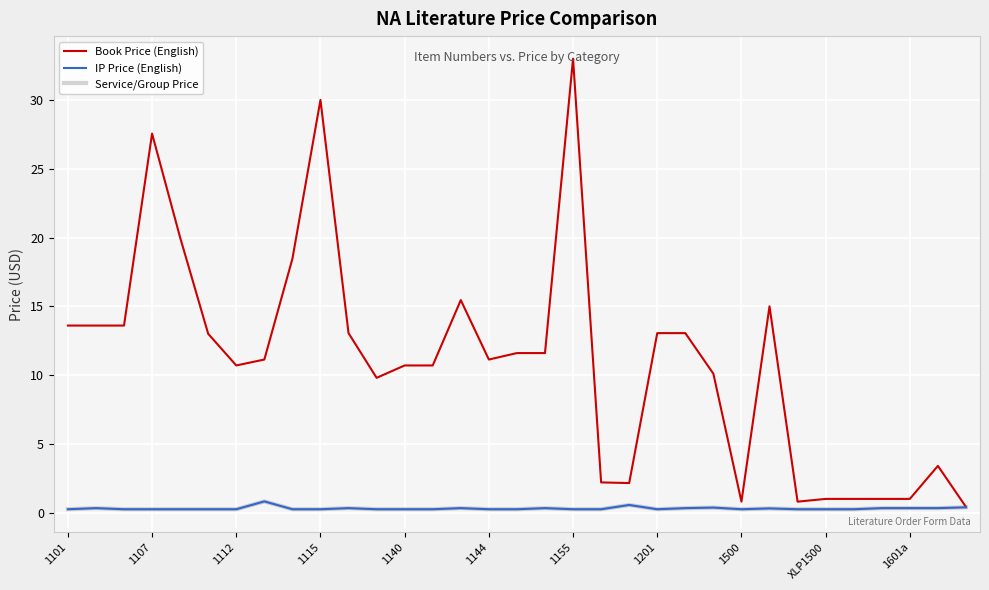

How many lines are shown in the chart?

3